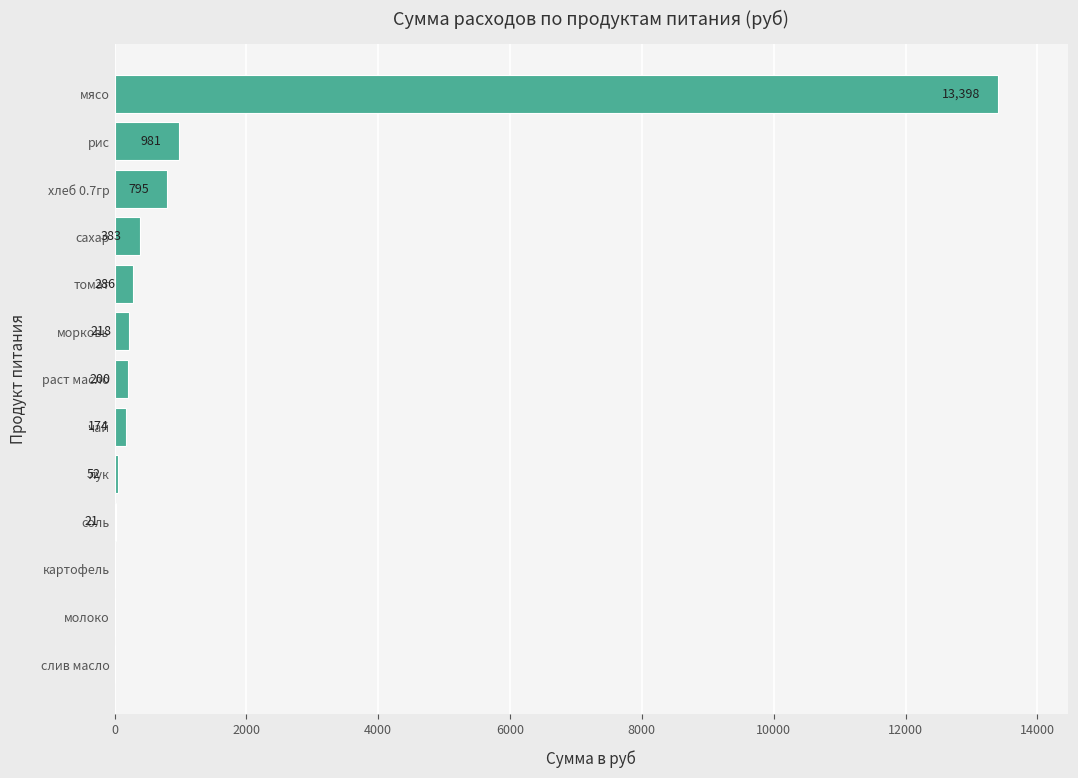

Are the bars grouped side by side (vs. stacked)?

No